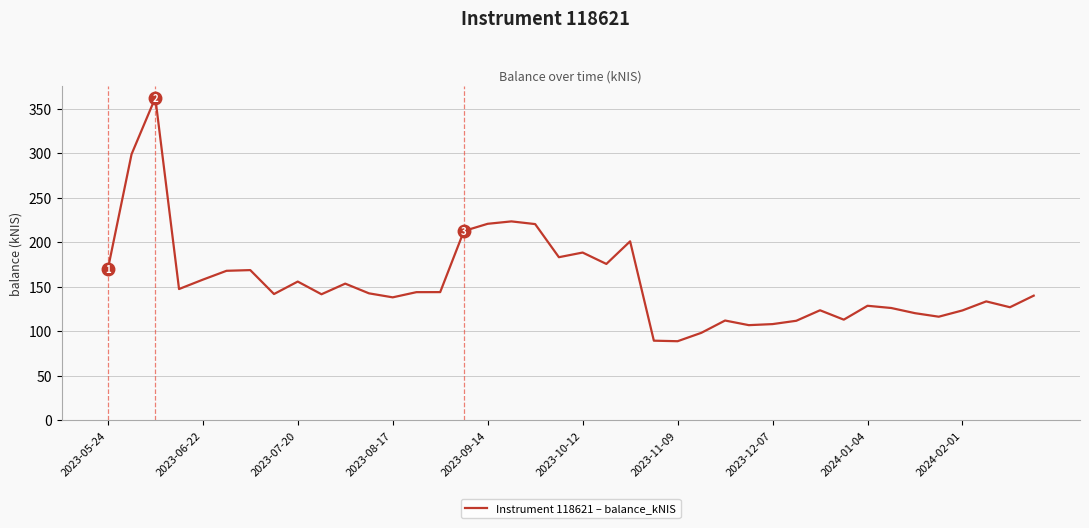

What is the minimum value shown in the chart?

88.5